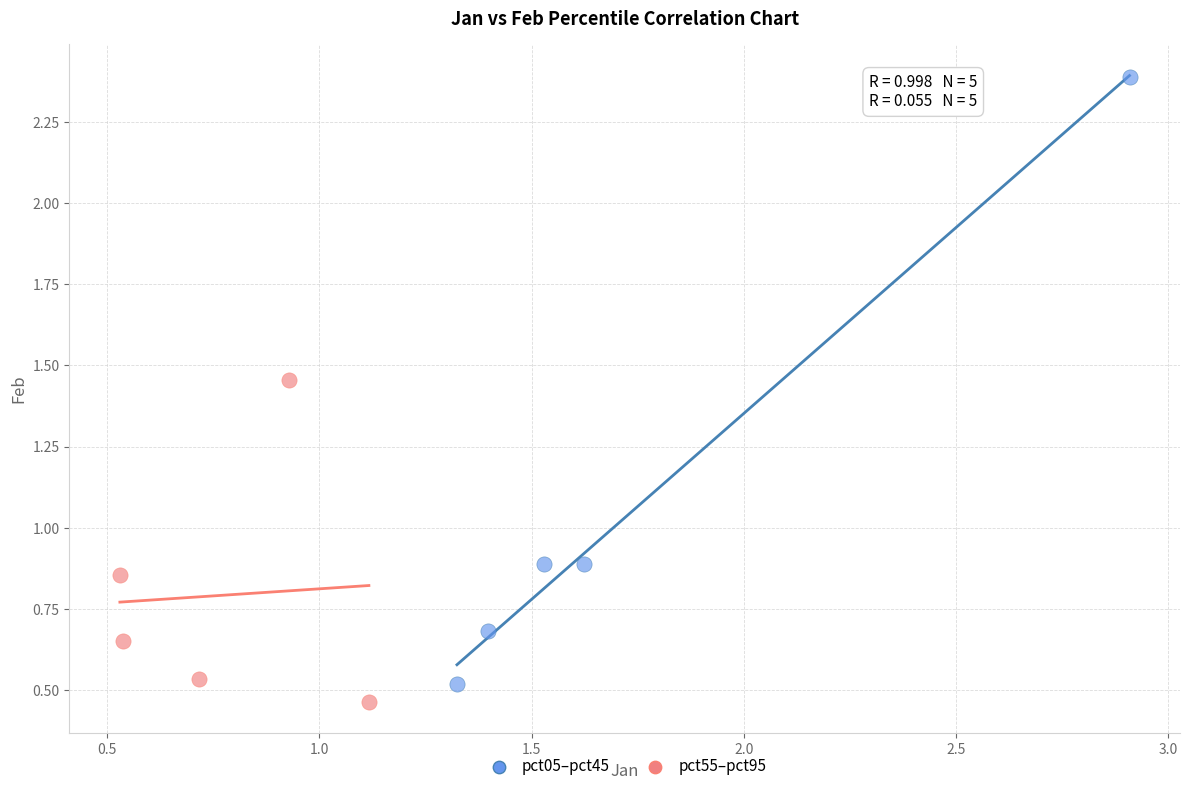

Which series has the largest Y range (max minus min)?

pct05–pct45